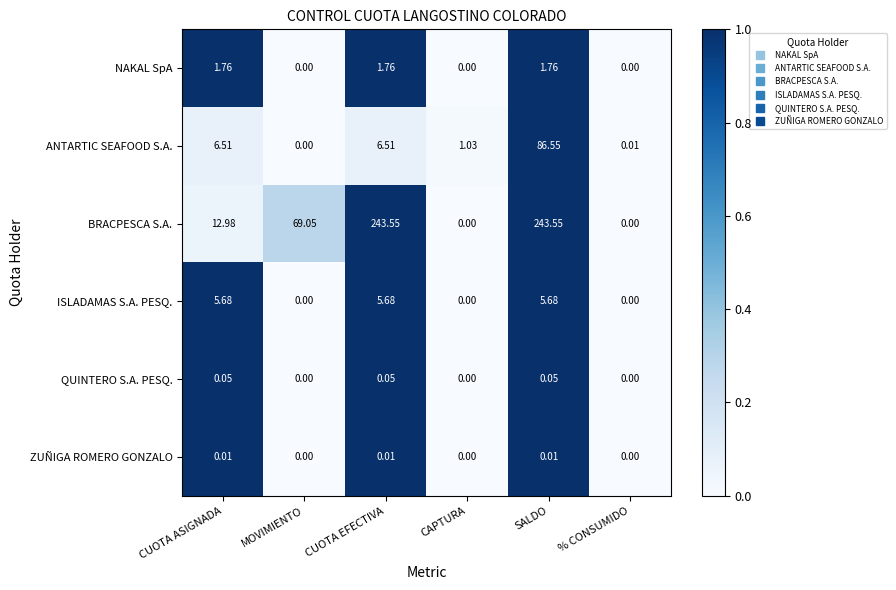

At CUOTA ASIGNADA, list the series in order from largest to smallest.

BRACPESCA S.A., ANTARTIC SEAFOOD S.A., ISLADAMAS S.A. PESQ., NAKAL SpA, QUINTERO S.A. PESQ., ZUÑIGA ROMERO GONZALO